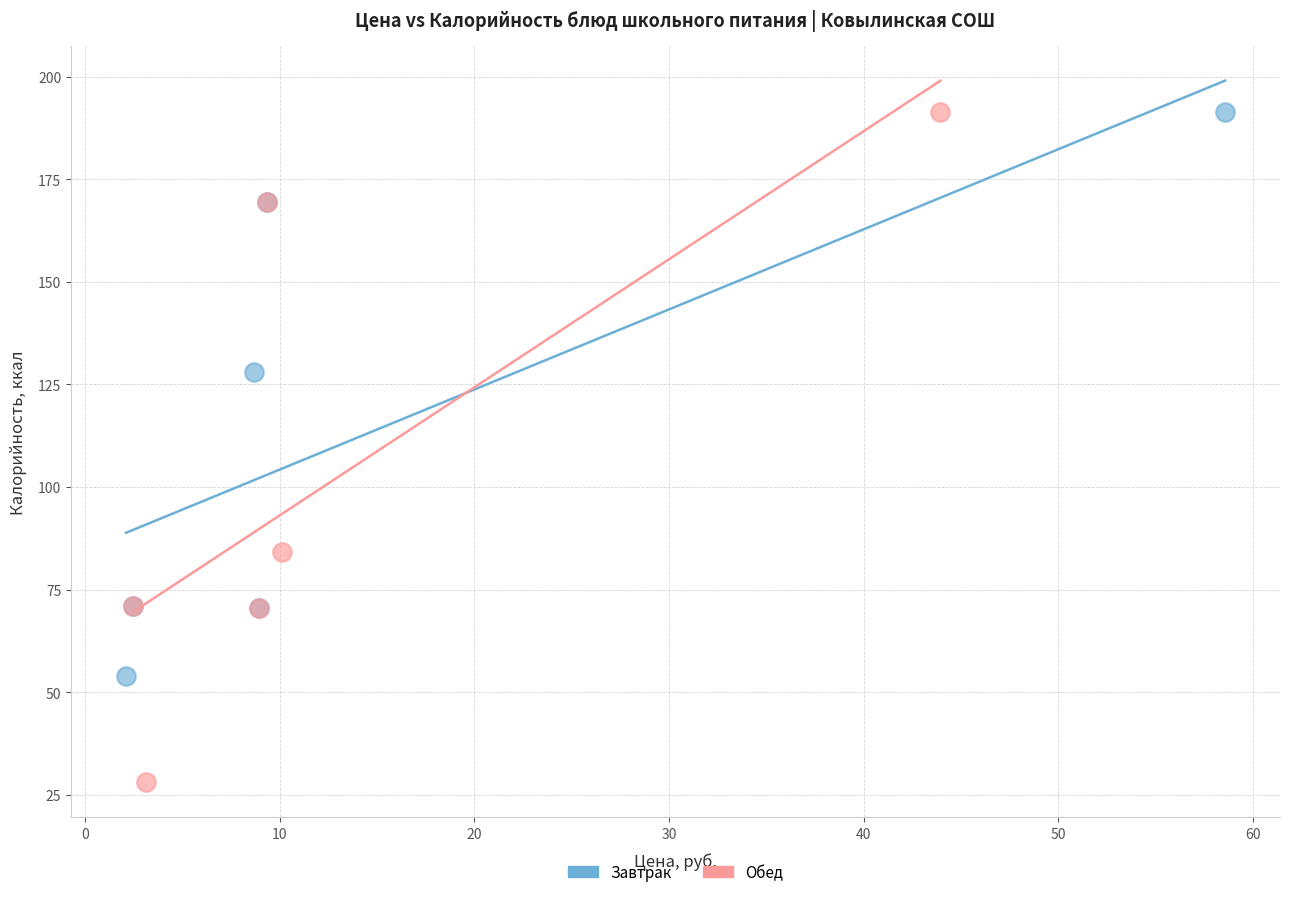

Which series has the widest spread of Y values?

Обед